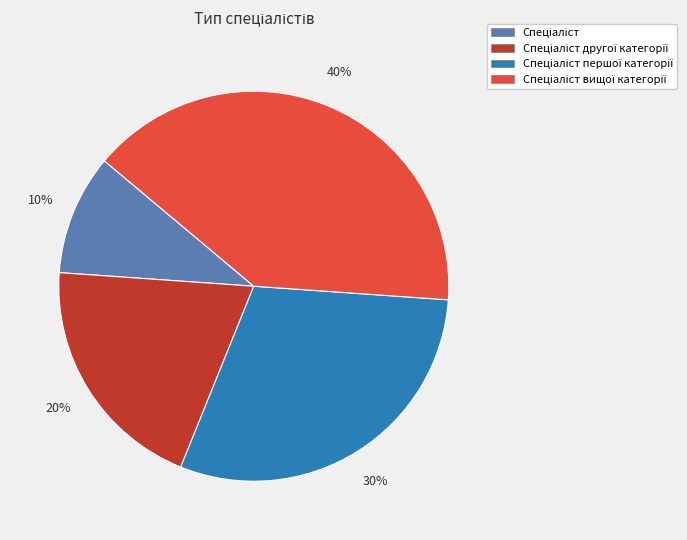

To the nearest percent, what is the average slice percentage?

25%